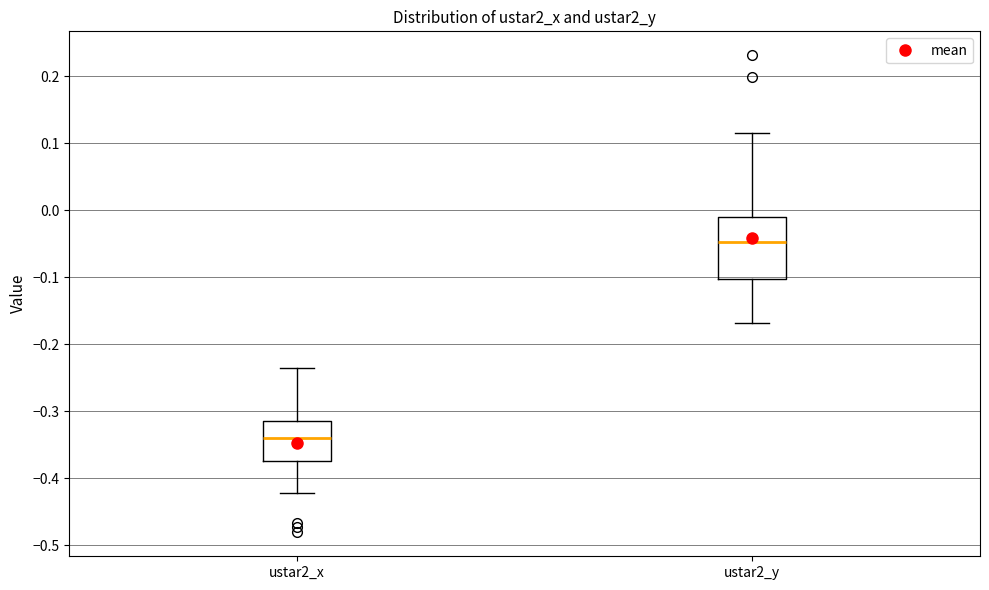

Which box is the tallest, from its lower edge to its upper edge?

ustar2_y